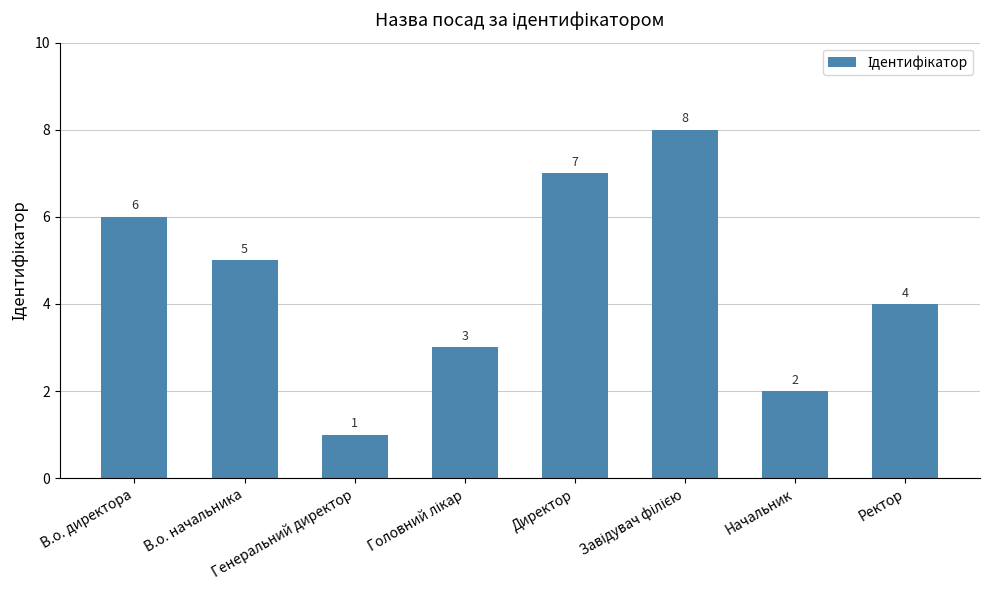

What is the maximum value shown in the chart?

8